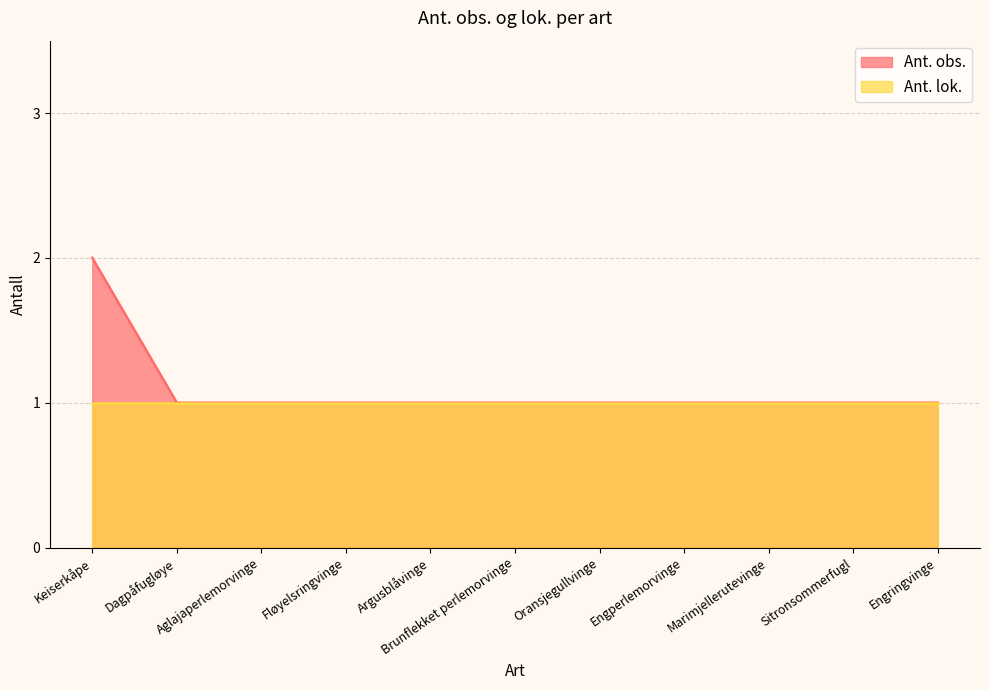

Is it true that the value at Sitronsommerfugl is 1?

True